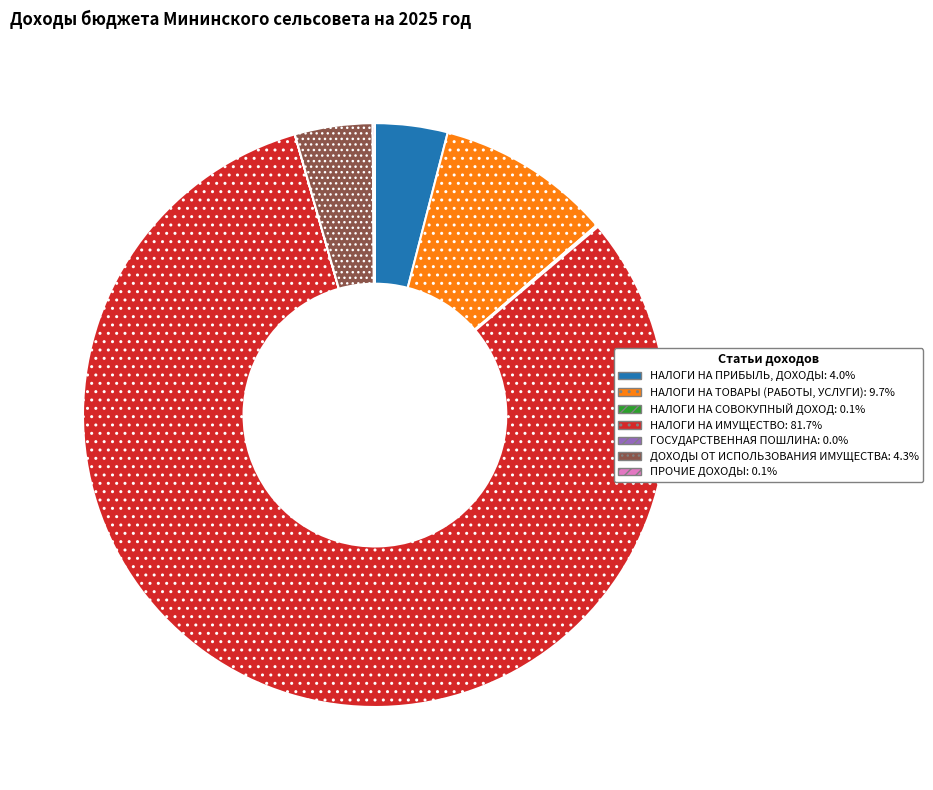

Combined, do НАЛОГИ НА ИМУЩЕСТВО and НАЛОГИ НА ПРИБЫЛЬ, ДОХОДЫ account for over 50%?

Yes